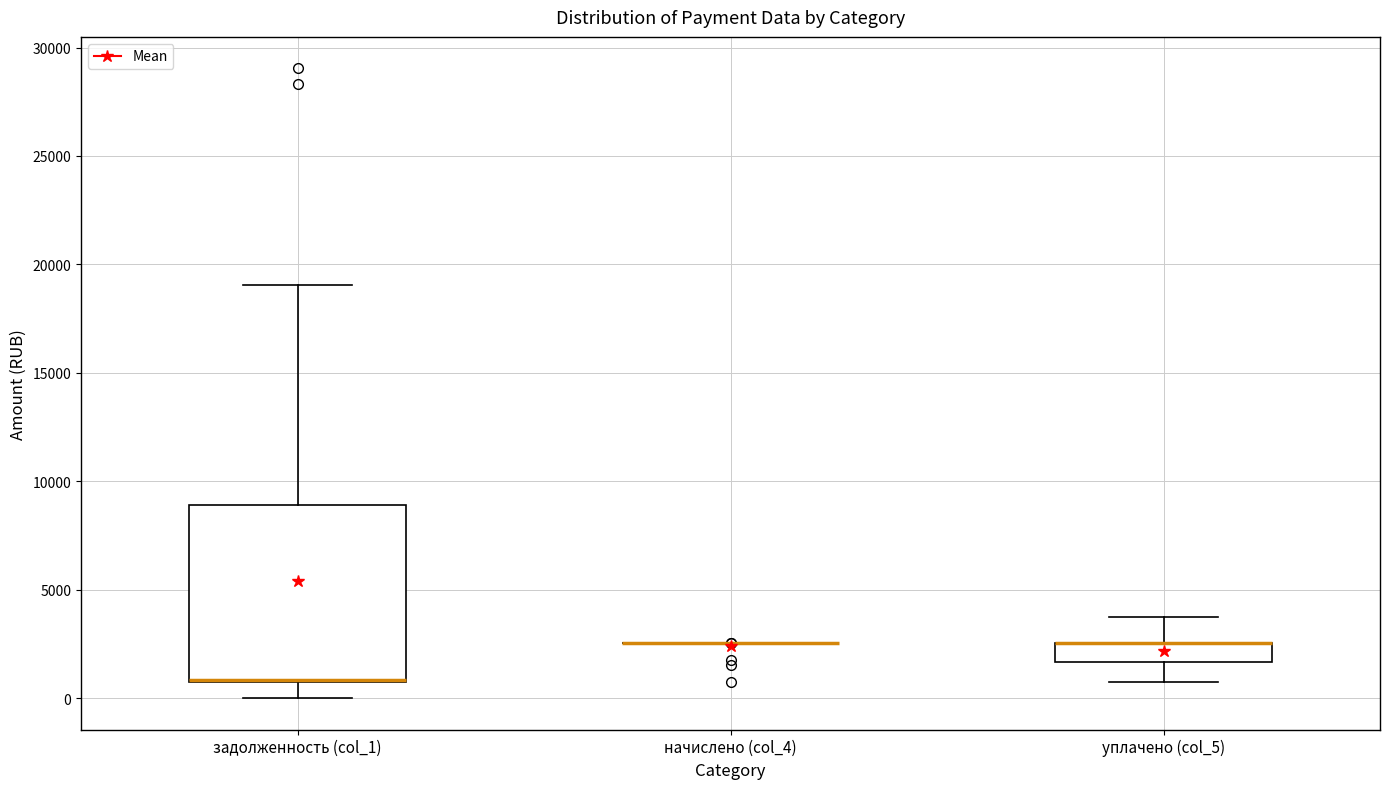

Where is the upper edge of the box for уплачено (col_5) on the y-axis? The values are not printed on the chart, so give them approximately, as read against the axis.

2500